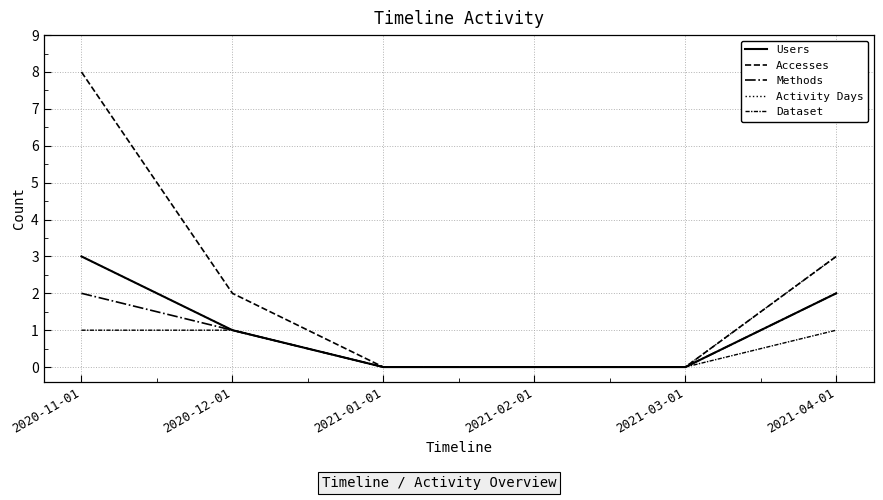

Does the chart have visible grid lines?

Yes